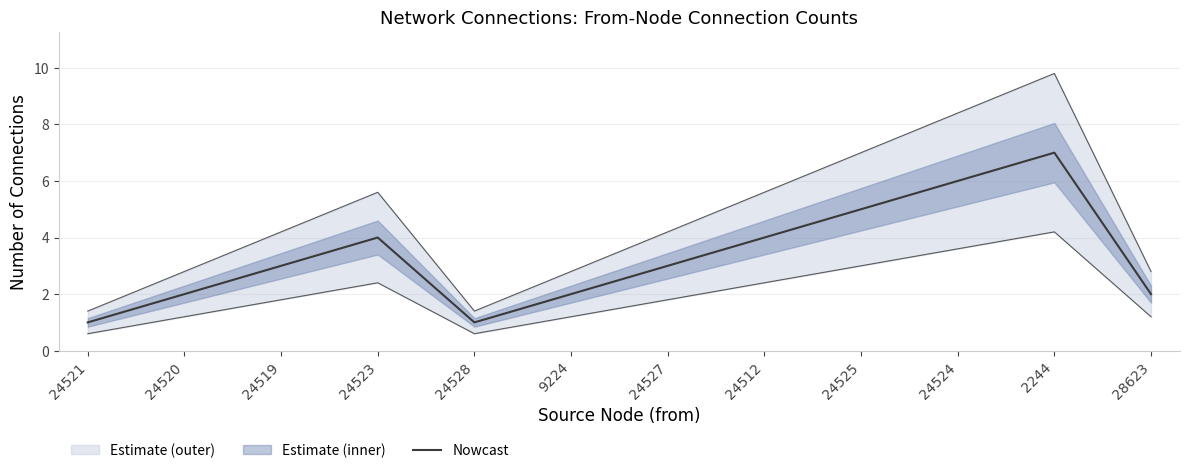

What is the difference between the second highest and minimum values?

5